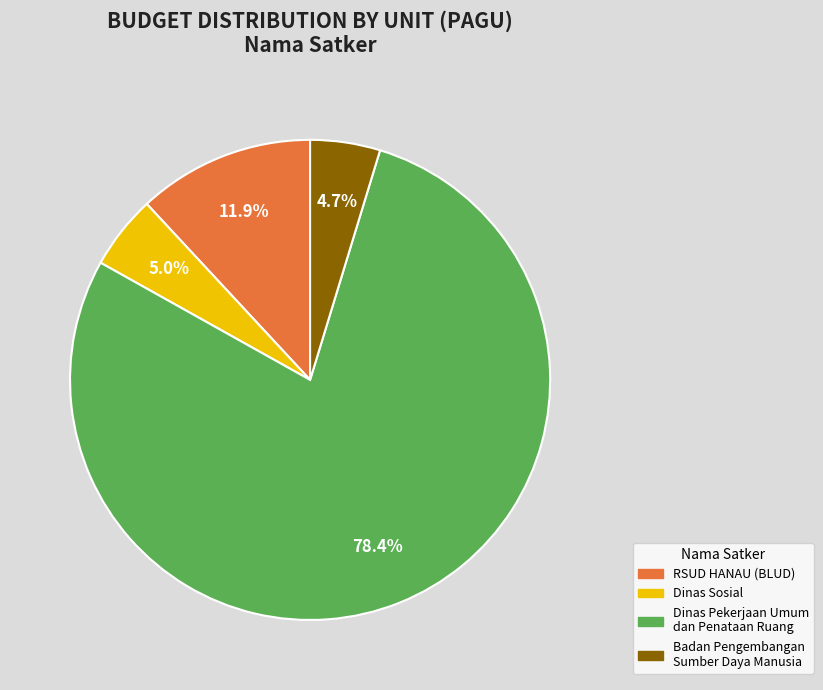

Count the number of slices in the pie.

4